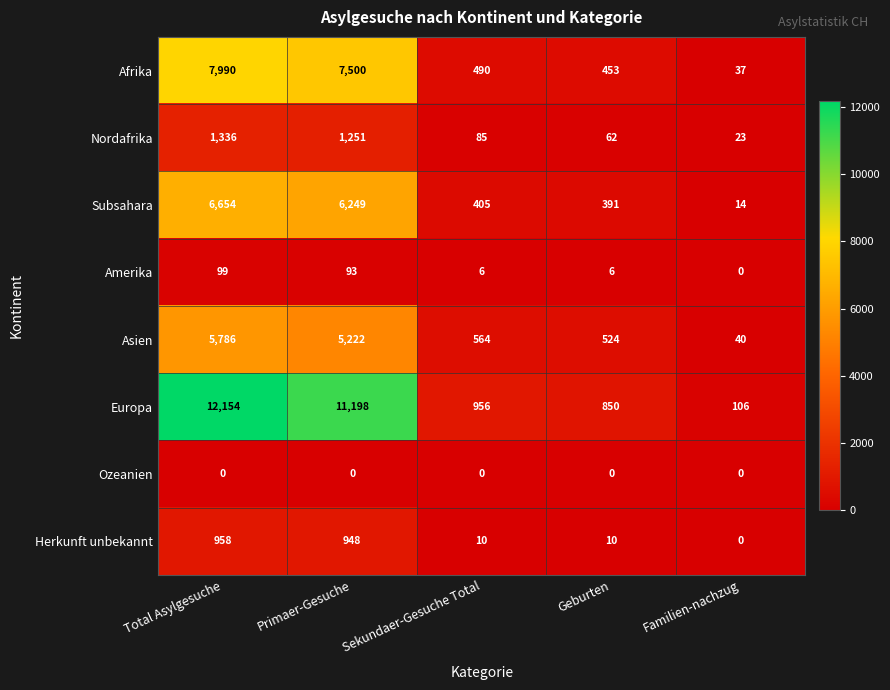

Rank the series by their maximum value, from highest to lowest.

Europa, Afrika, Subsahara, Asien, Nordafrika, Herkunft unbekannt, Amerika, Ozeanien